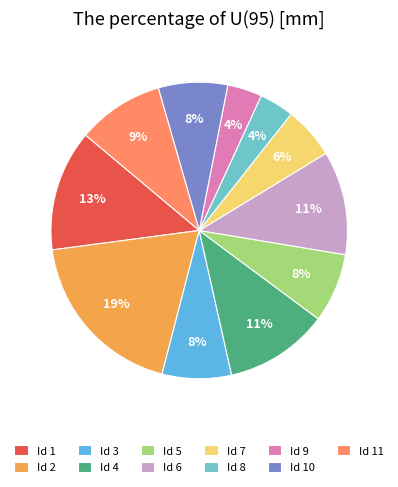

Which category has the smallest portion of the pie?

8